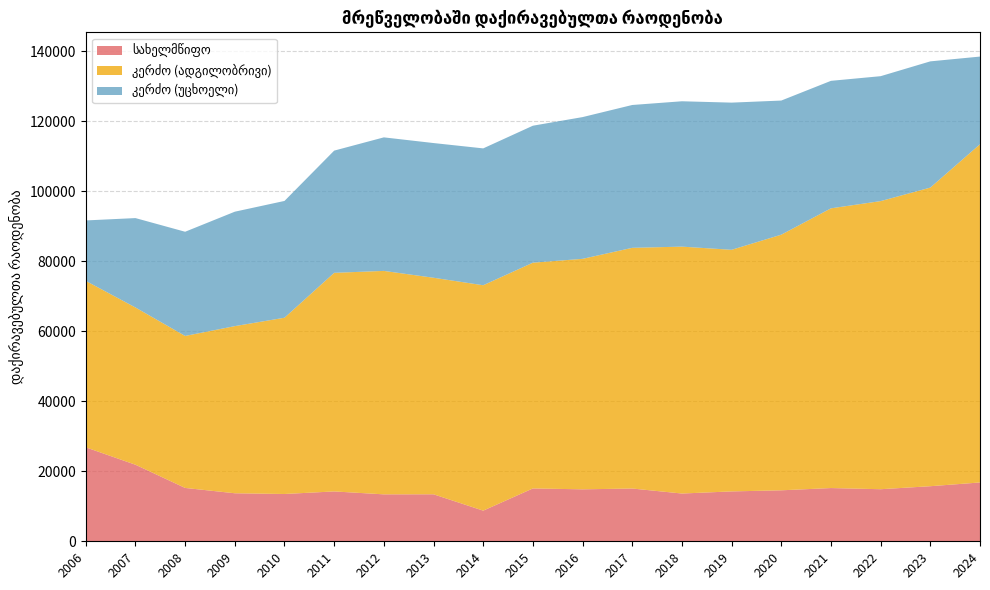

How many categories are shown in the chart?

19